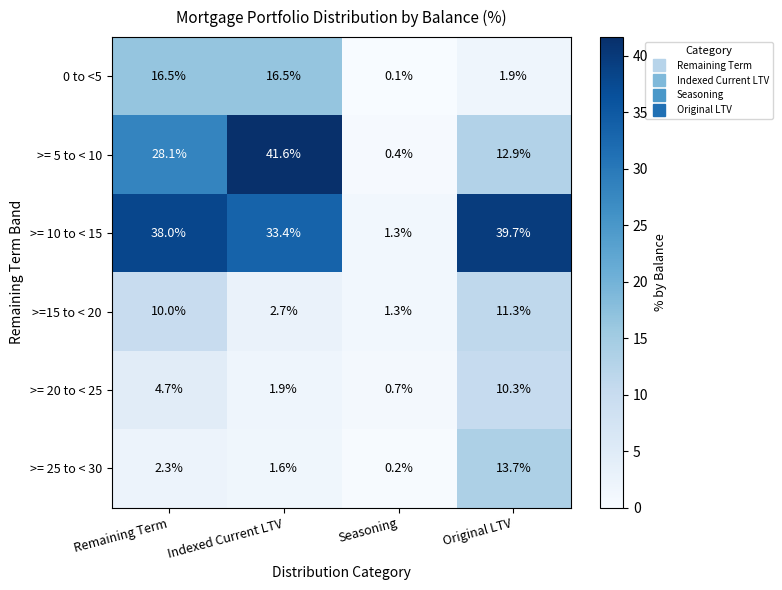

What is the difference between the >=15 to < 20 values at Seasoning and Remaining Term?

8.7